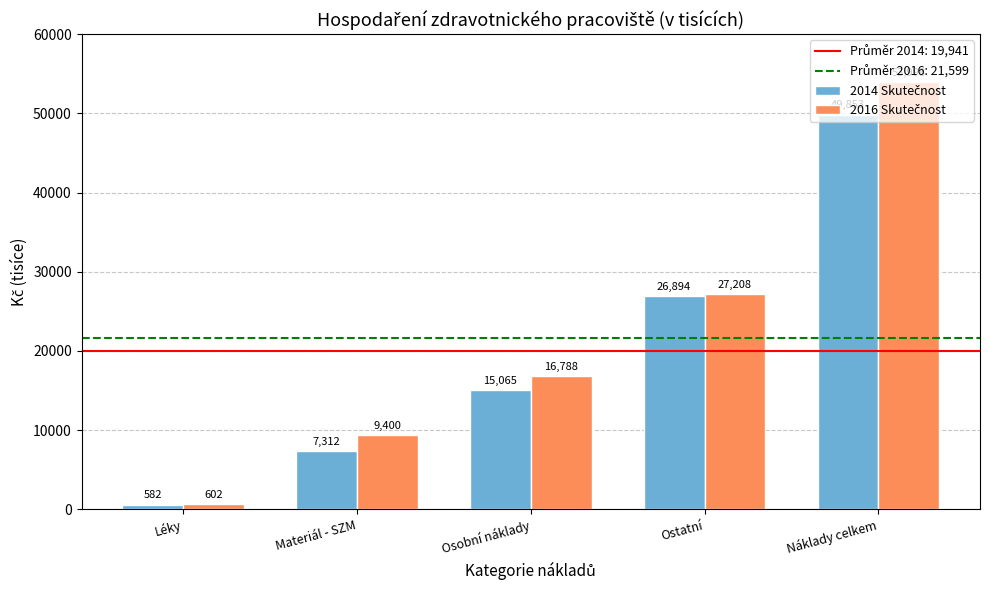

How many series are shown in this chart?

2